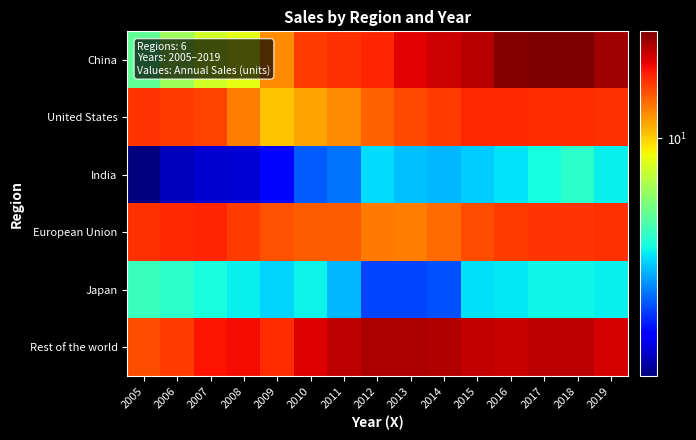

At which category is the sum across all series the highest?

2018